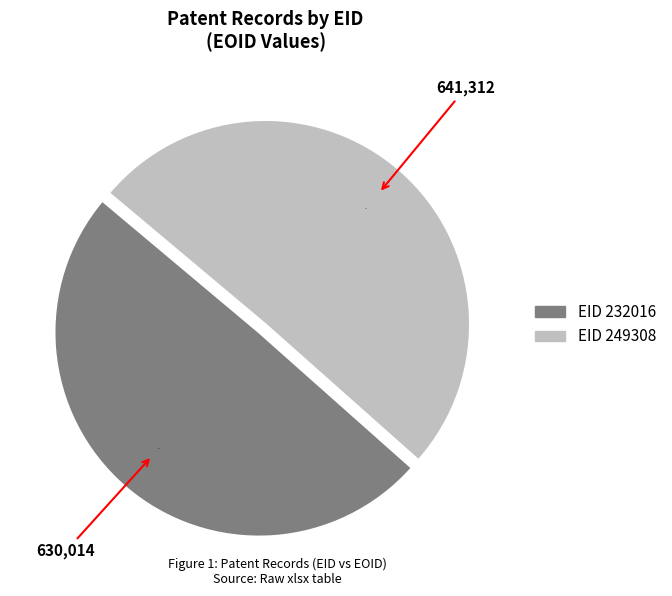

Is there any slice that represents more than half of the pie?

Yes